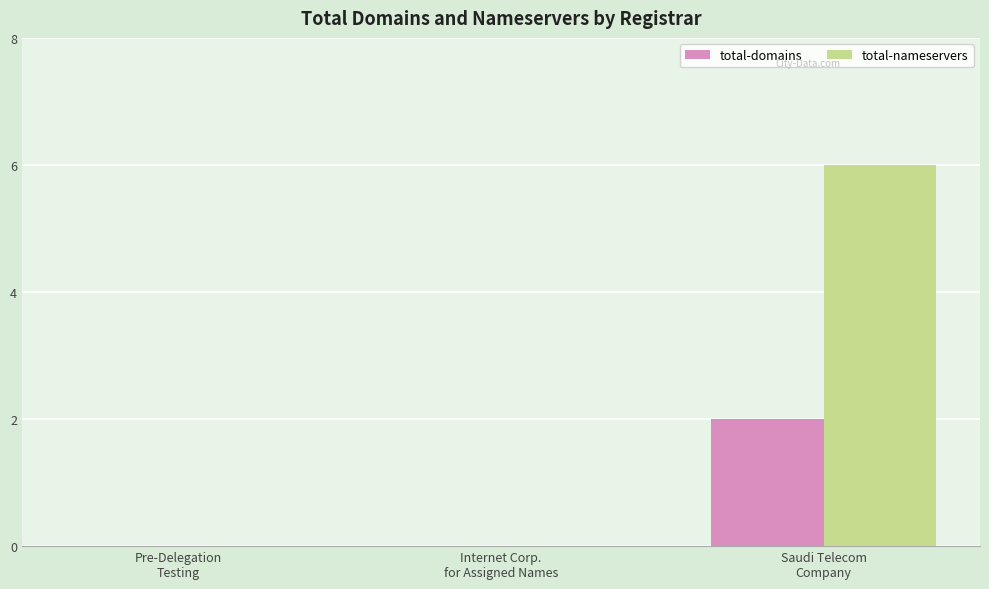

How many series are shown in this chart?

2